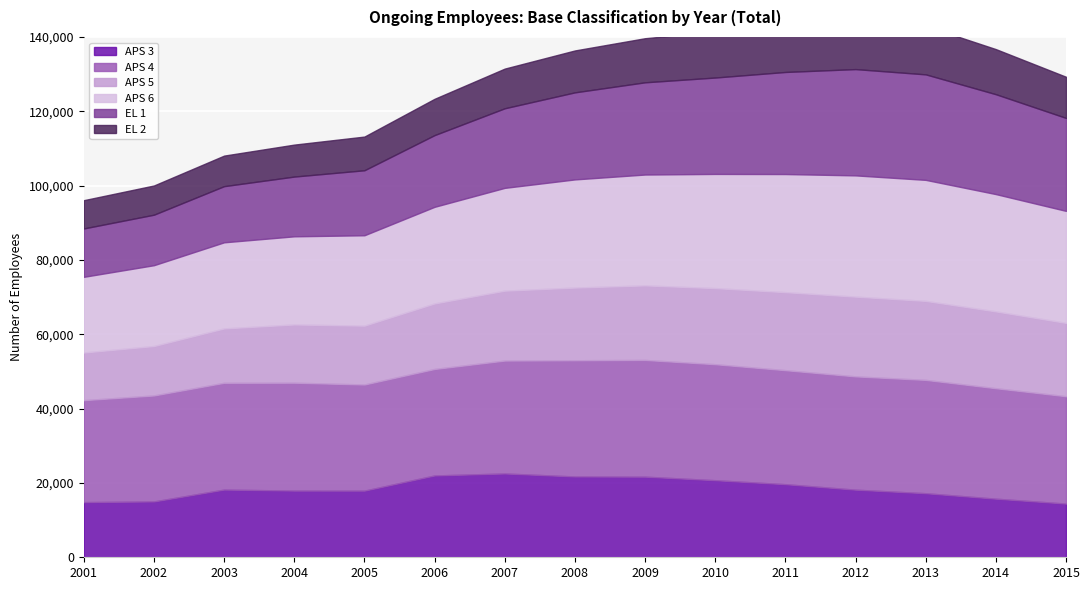

What is the minimum value shown in the chart?

7605